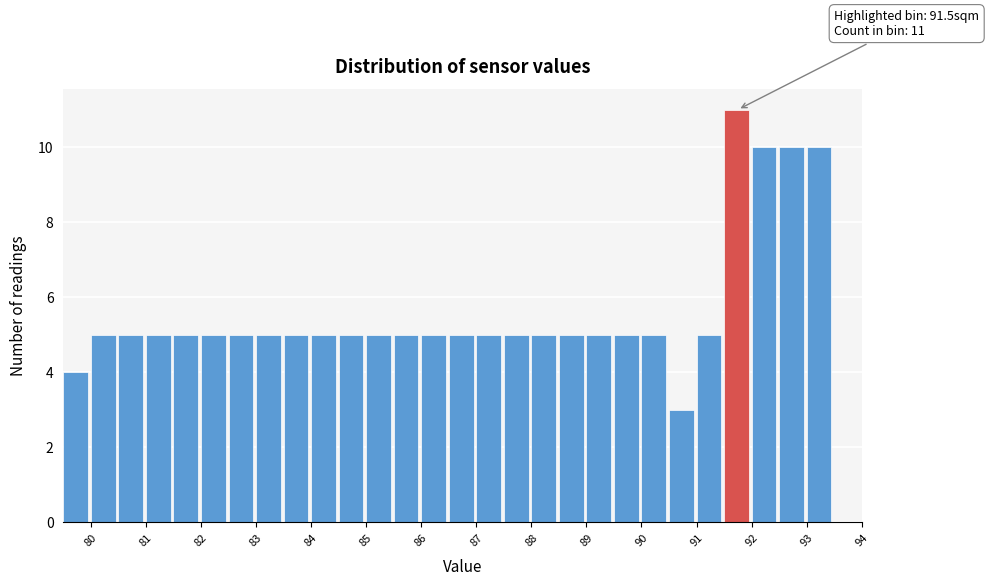

Which range on the x-axis has the tallest bar?

91.5 to 92.0